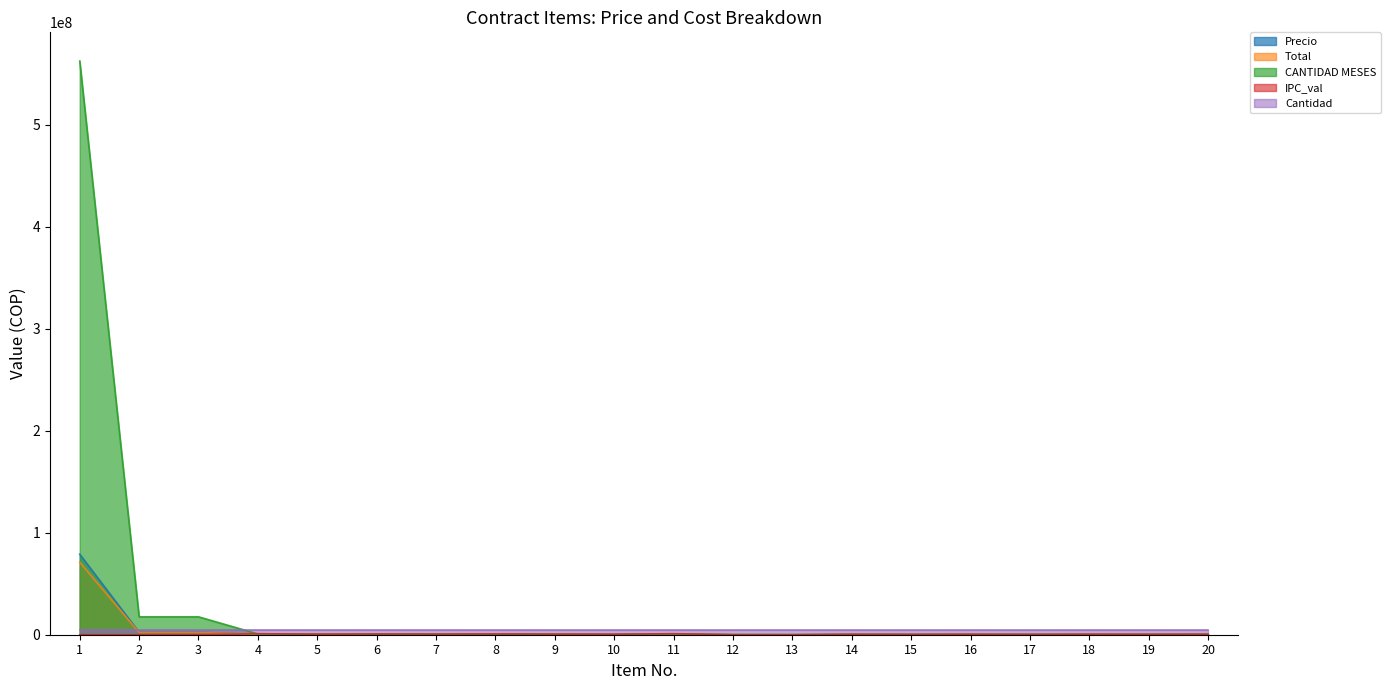

What is the average value of the CANTIDAD MESES series?

30212366.2